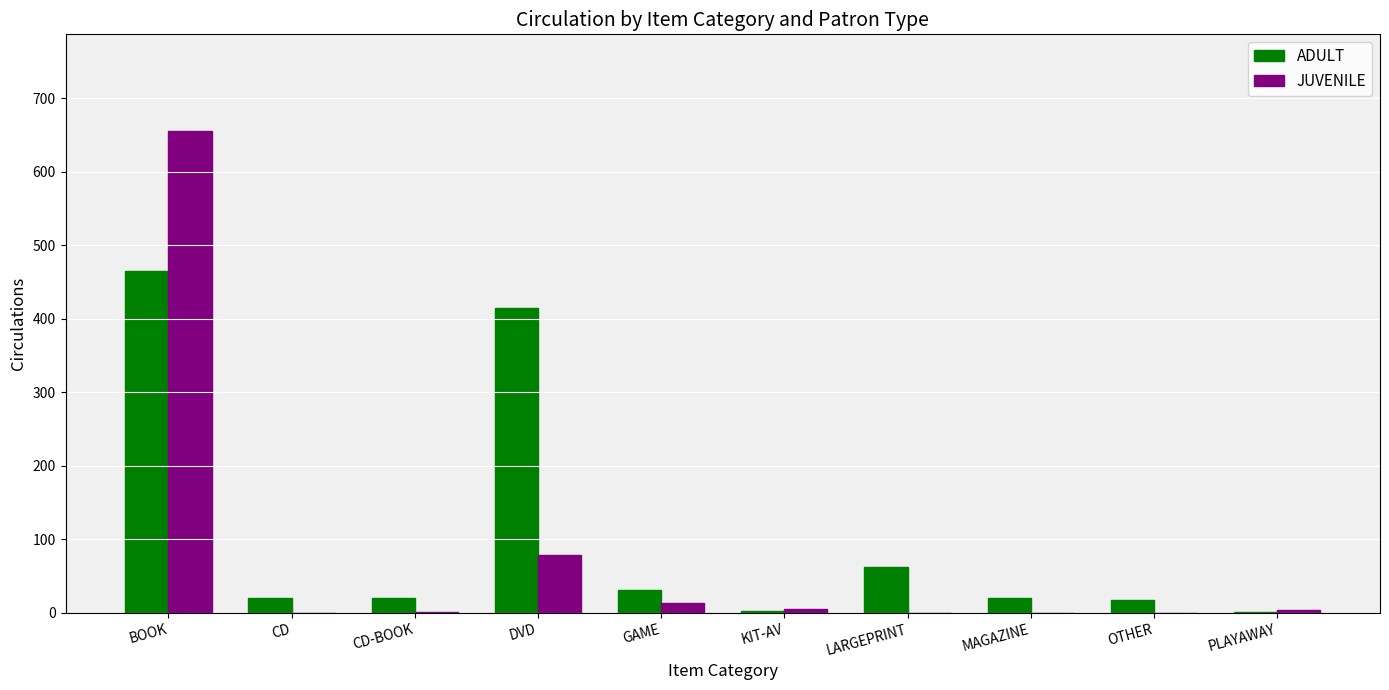

Is it true that JUVENILE equals 117 at DVD?

False